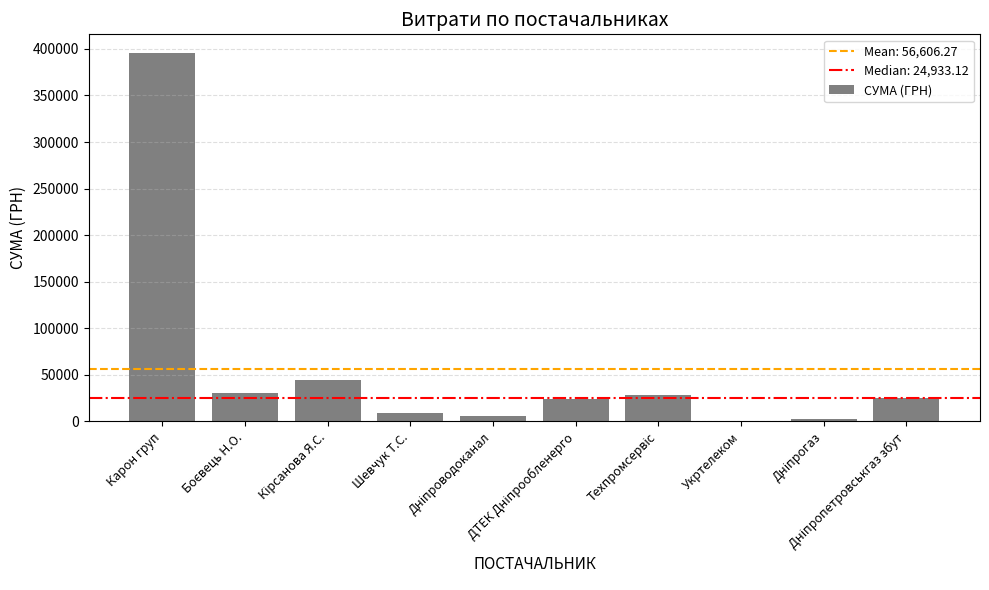

What is the sum of all values?

566062.7